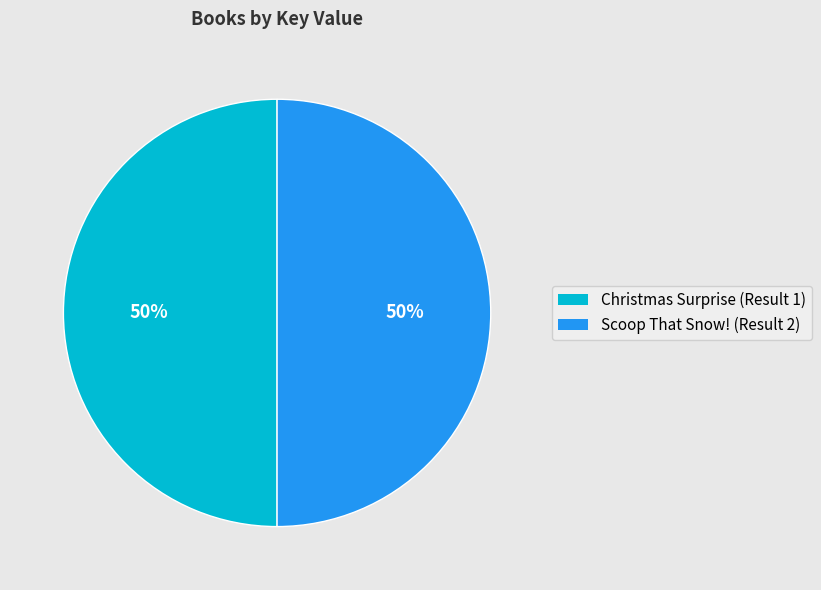

What is the ratio of the value at Christmas Surprise (Result 1) to the value at Scoop That Snow! (Result 2)?

1.0